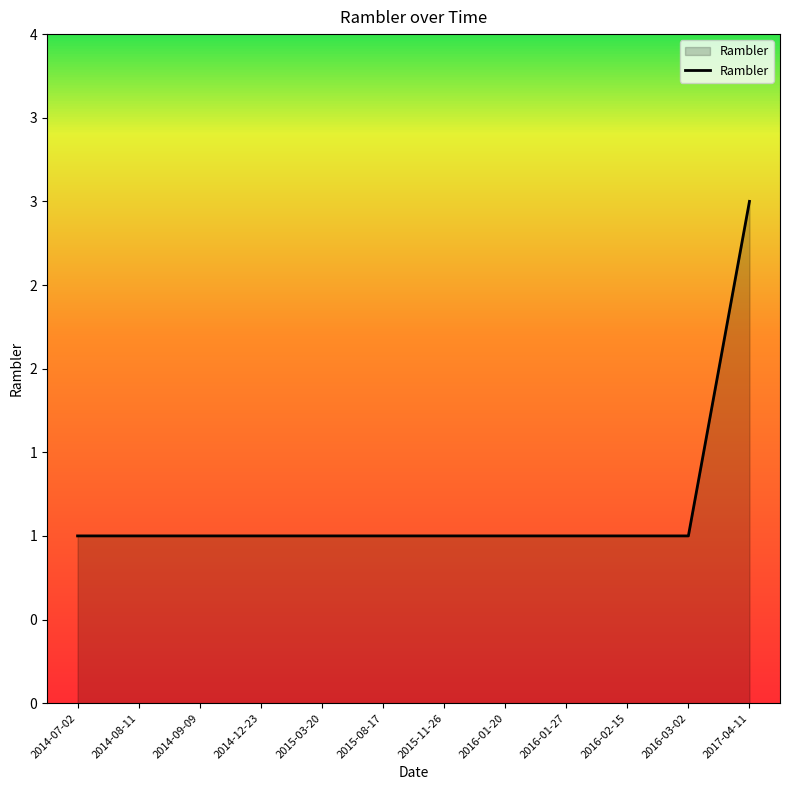

Is this an area chart (filled region under the line)?

Yes